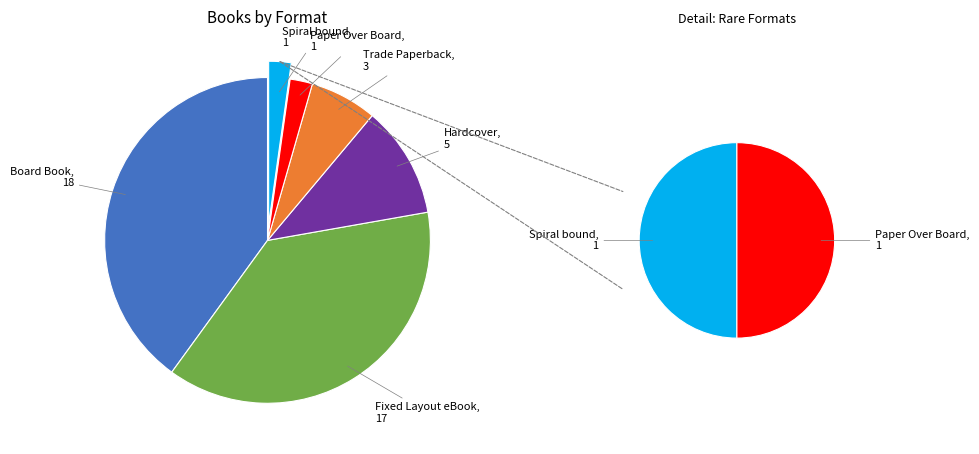

Is there any slice that represents more than half of the pie?

No